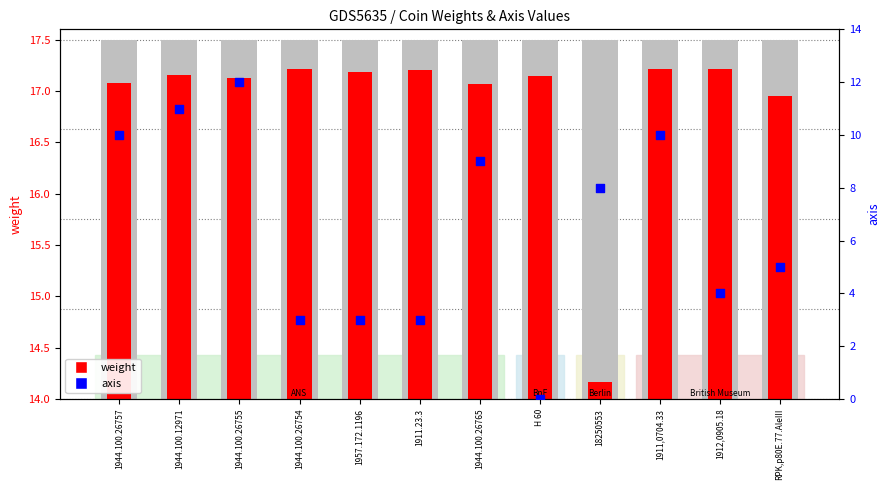

What are all the series names shown in the legend?

weight, axis